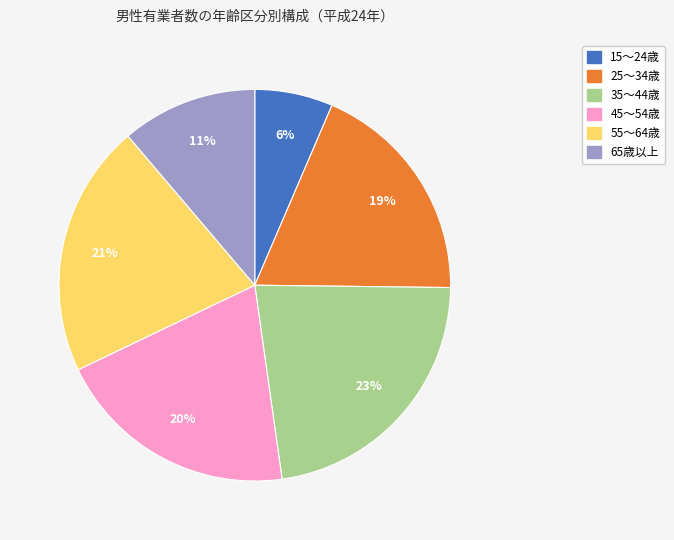

Is there any slice that represents more than half of the pie?

No